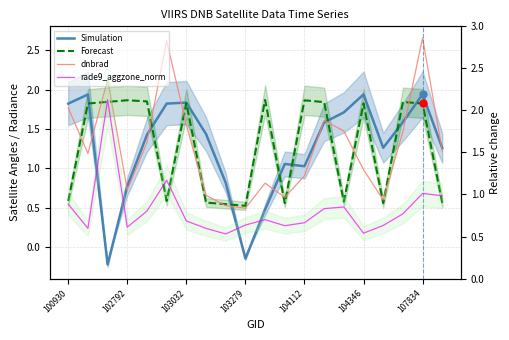

Rank the series at 100930 from lowest to highest value.

Forecast, rade9_aggzone_norm, dnbrad, Simulation